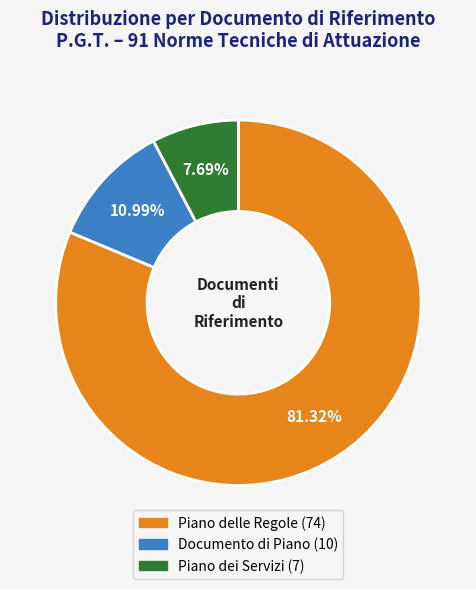

Does Documento di Piano represent more than half of the total?

No